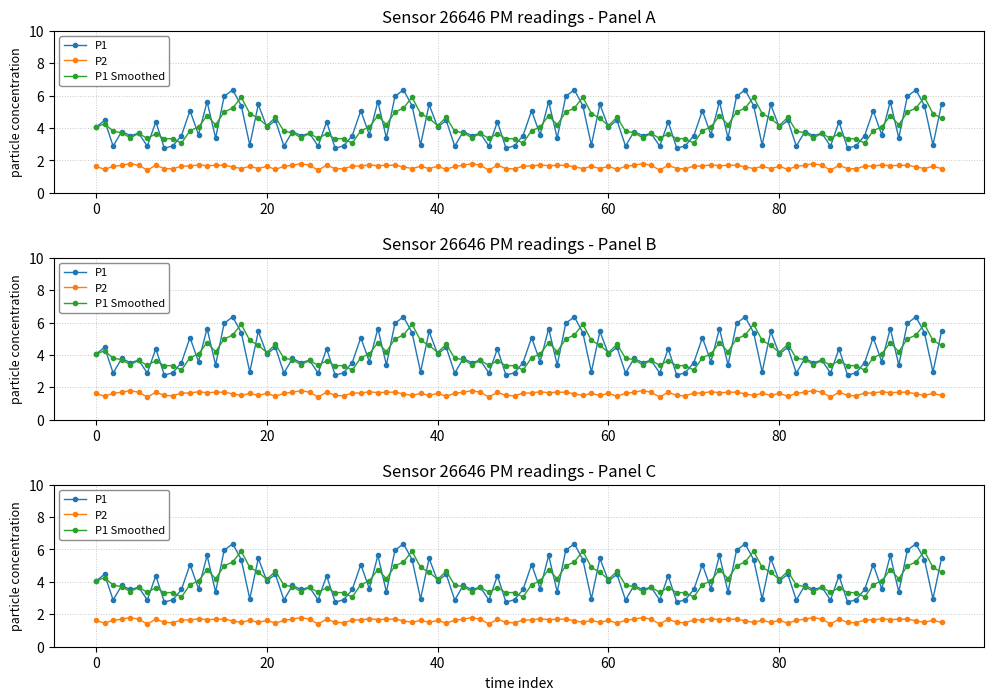

The value of P1 at 00:30 is 4.5. True or false?

True